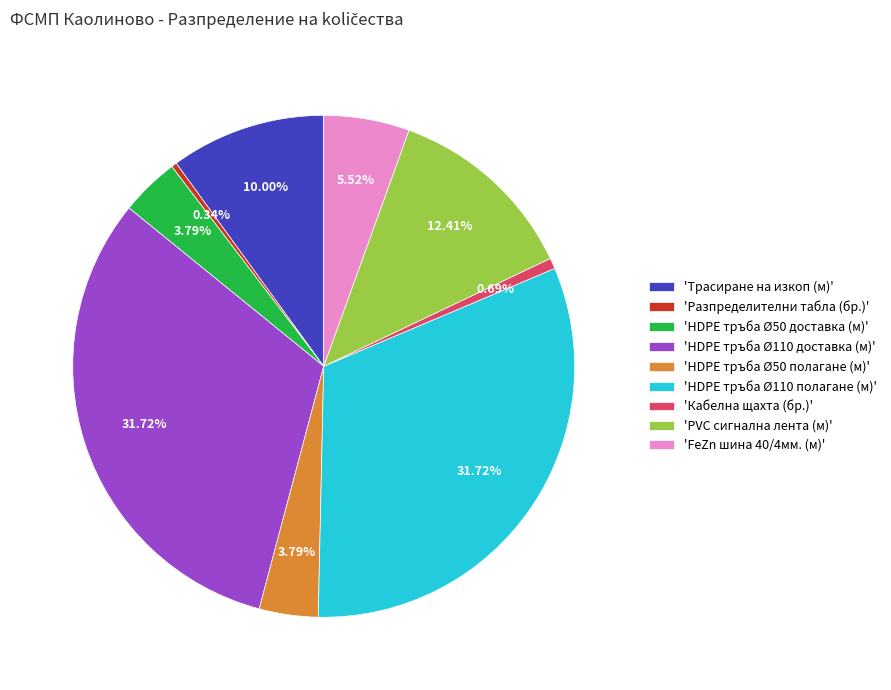

What is the ratio of the value at 'PVC сигнална лента (м)' to the value at 'Кабелна щахта (бр.)'?

18.0